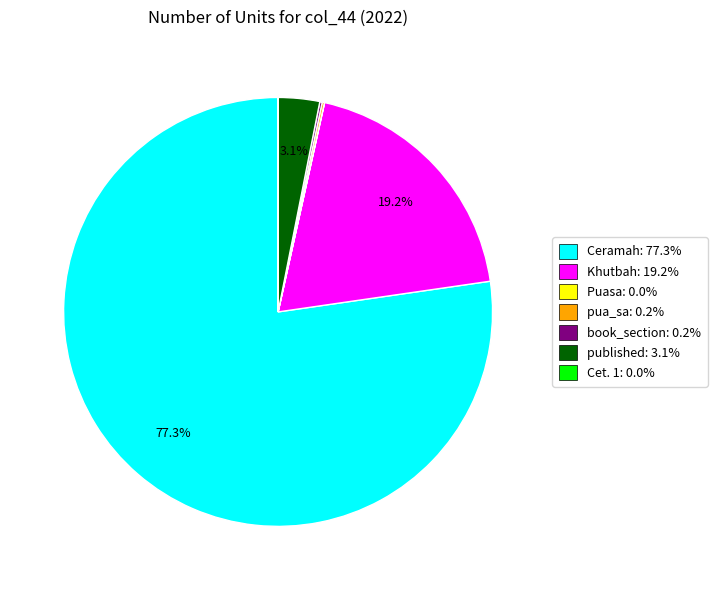

What portion of the pie excludes published: 3.1%?

96.9%